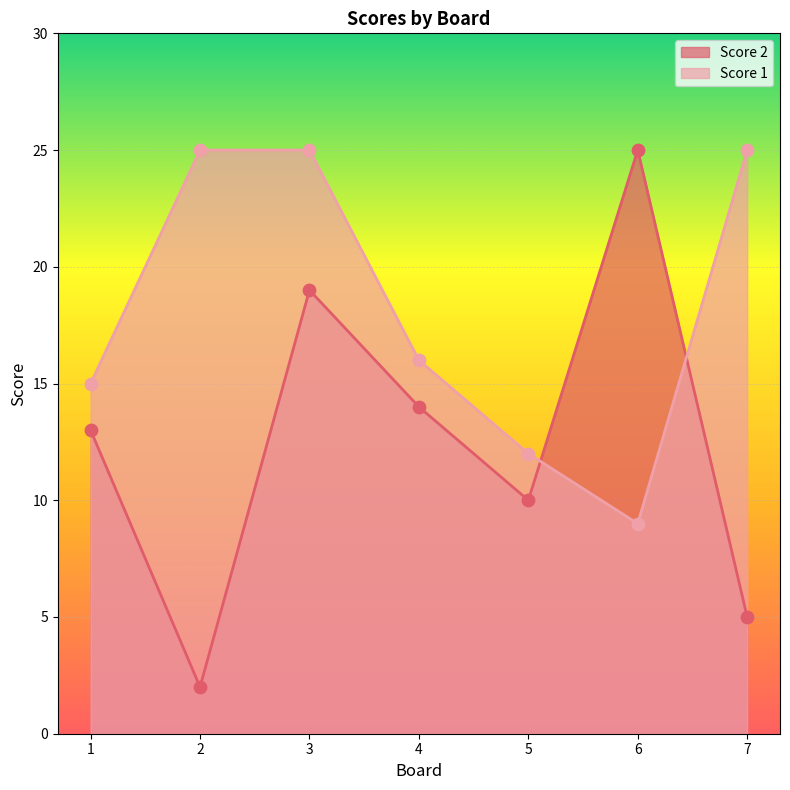

At which category is the sum across all series the highest?

3